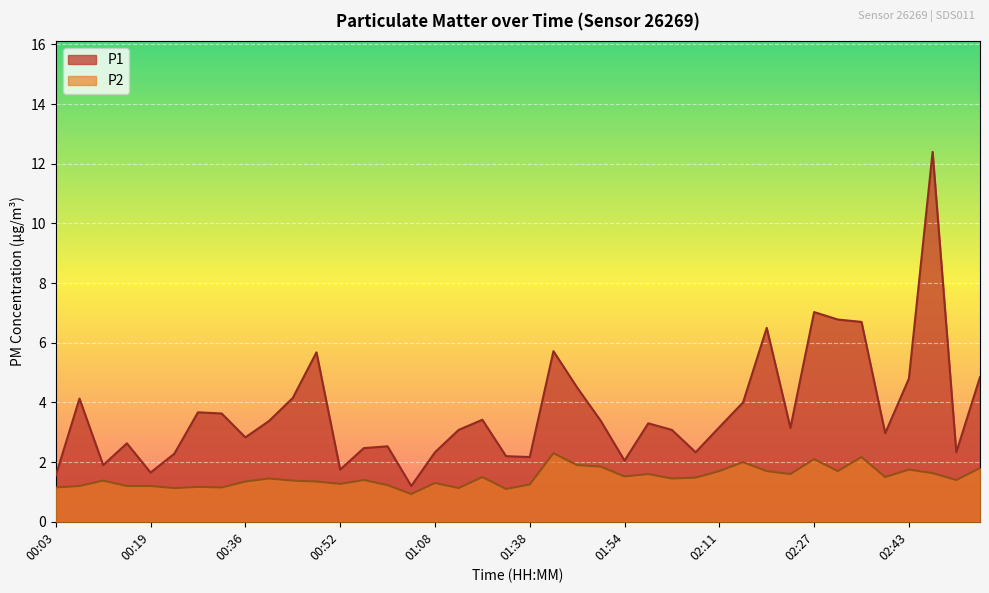

Which series has the widest spread of values?

P1